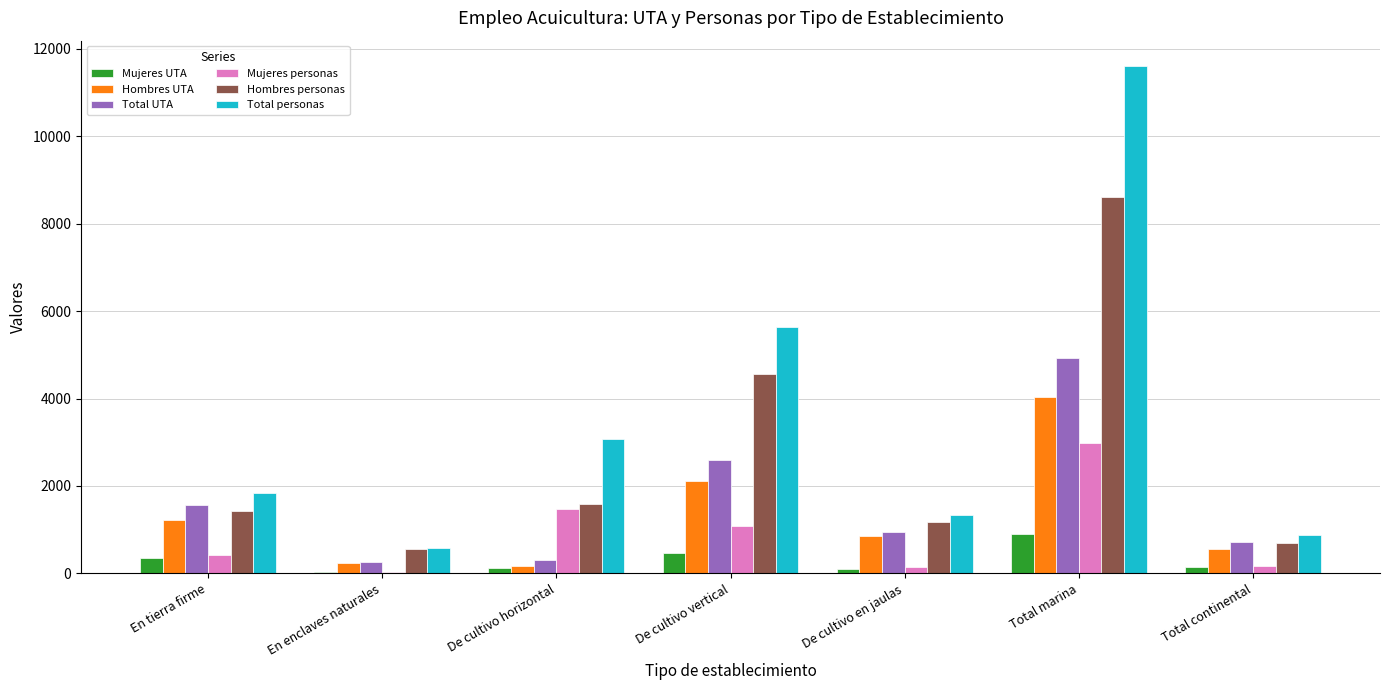

The Hombres personas series shows 547.5 at En enclaves naturales. True or false?

True